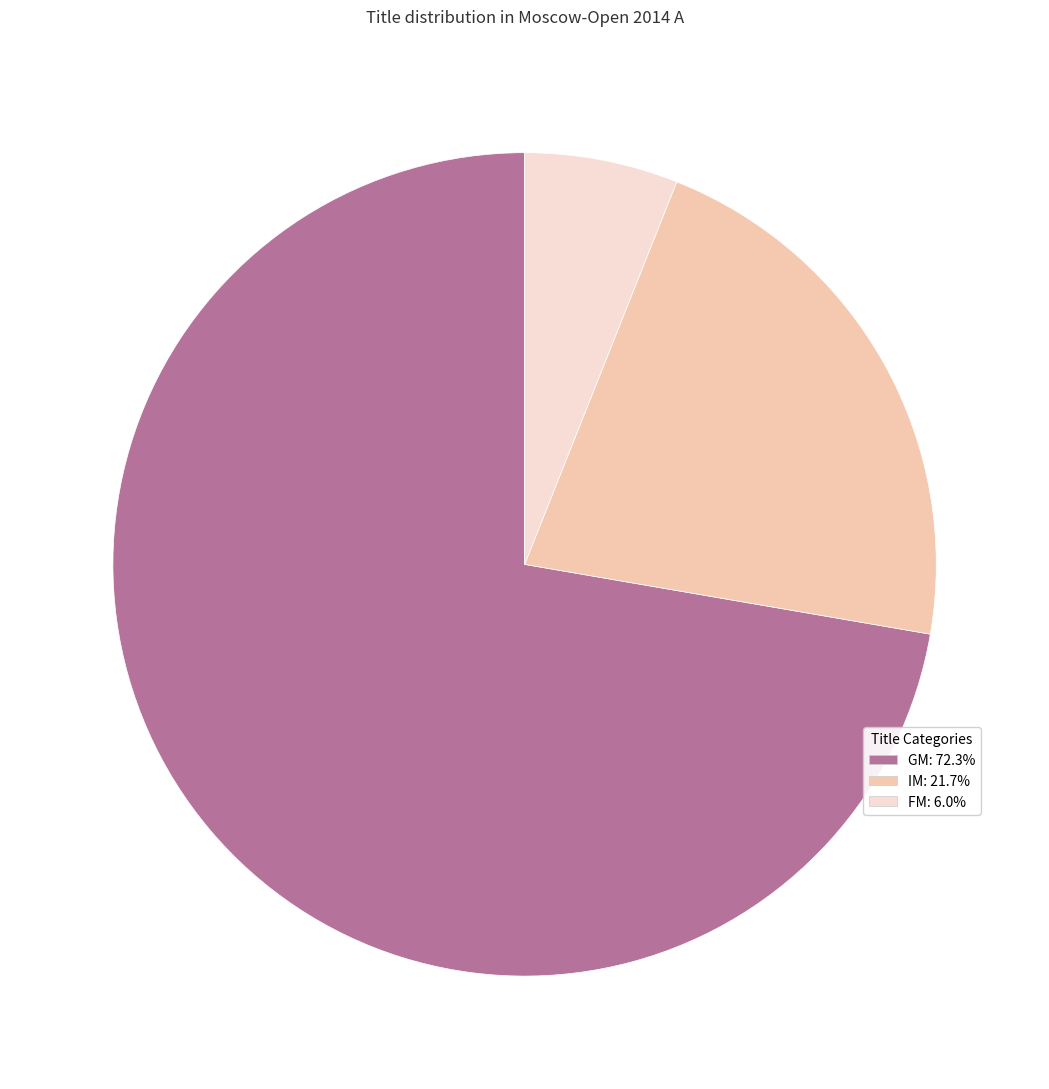

Which slice is the largest?

GM